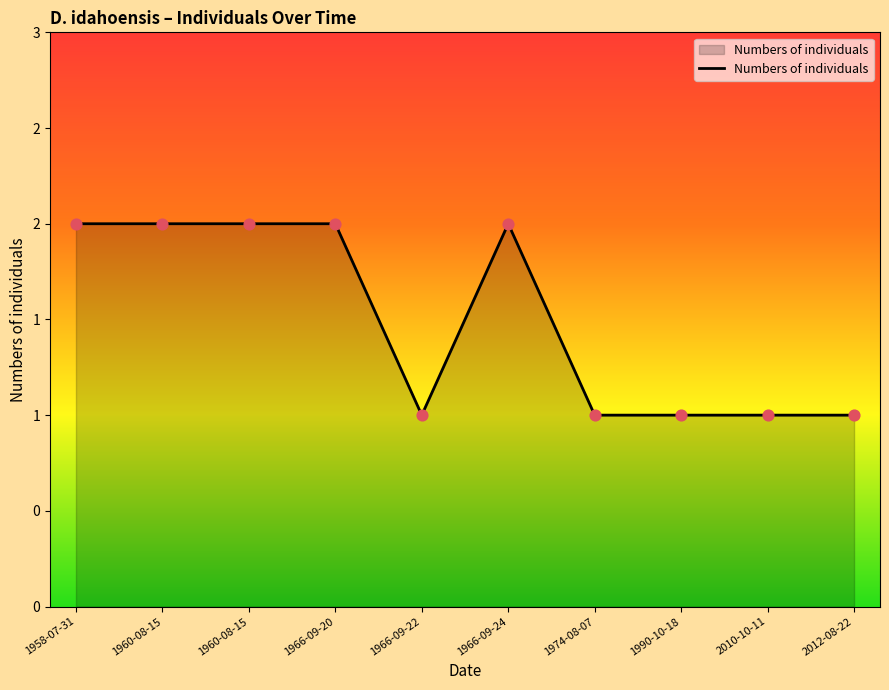

What is the ratio of the value at 1958-07-31 to the value at 2012-08-22?

2.0